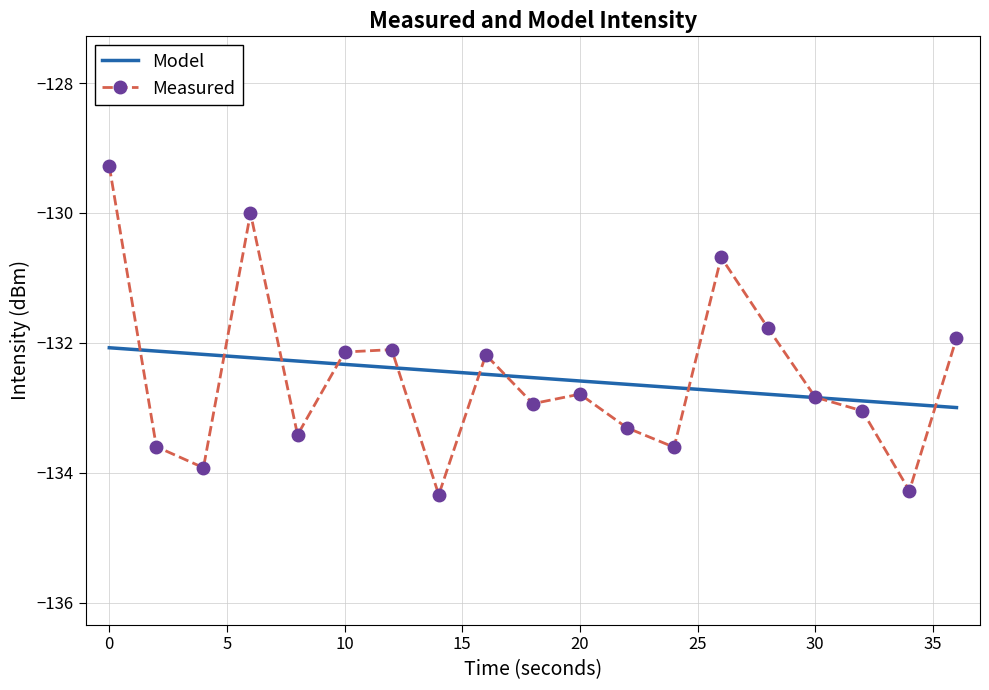

Which series has the largest range (max minus min)?

Measured